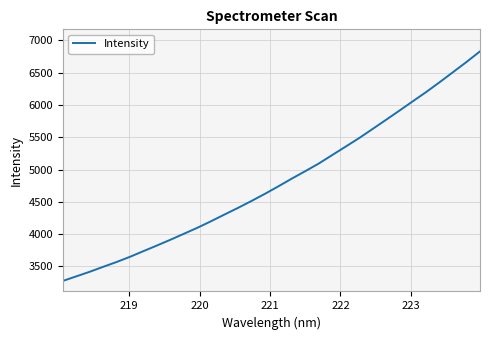

What is the greatest value displayed?

6831.0